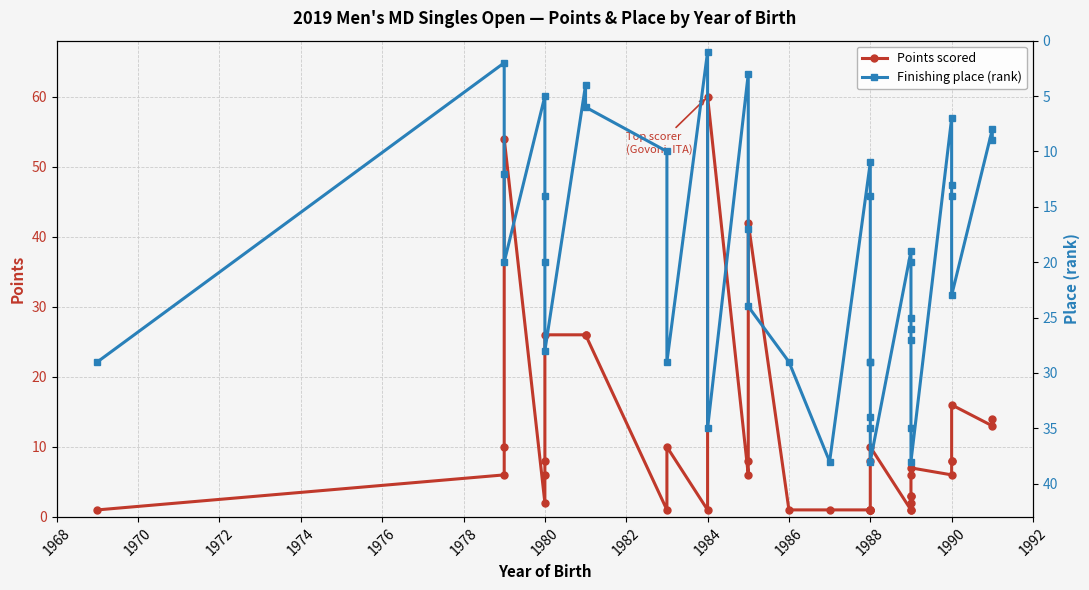

What is the label of the 35th point from the left?

1990